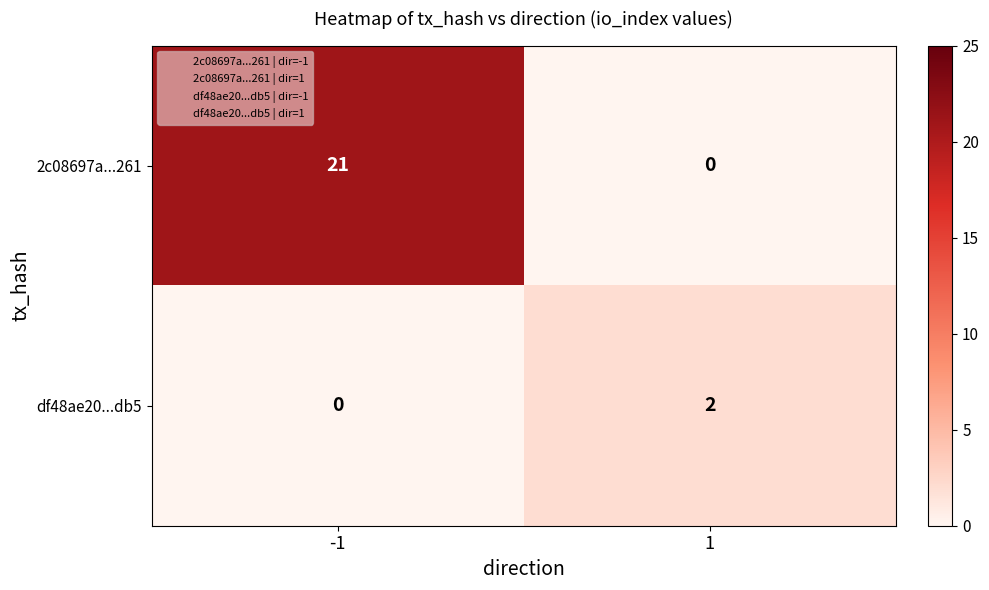

At 1, list the series in order from smallest to largest.

2c08697a...261, df48ae20...db5